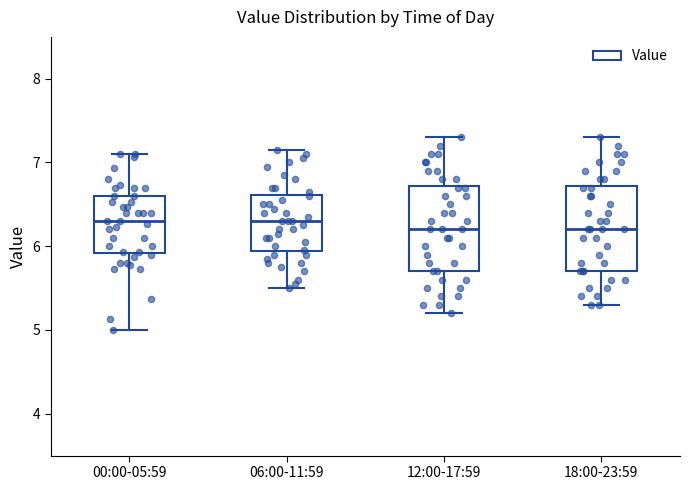

Where does the upper whisker of the box for 12:00-17:59 end on the y-axis? The values are not printed on the chart, so give them approximately, as read against the axis.

7.3